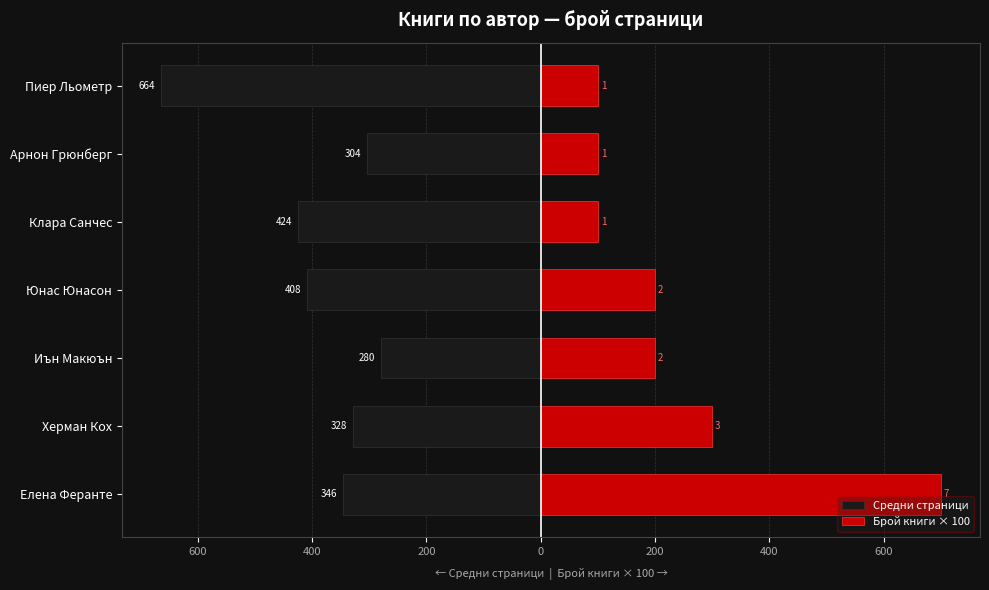

Is it true that Брой книги × 100 equals 25.5 at Клара Санчес?

False